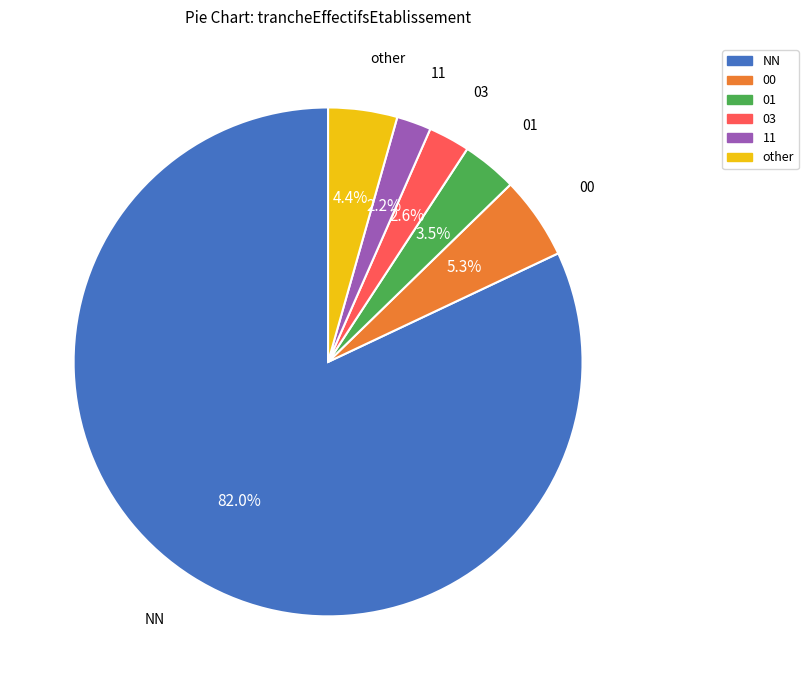

How many segments does this pie chart have?

6